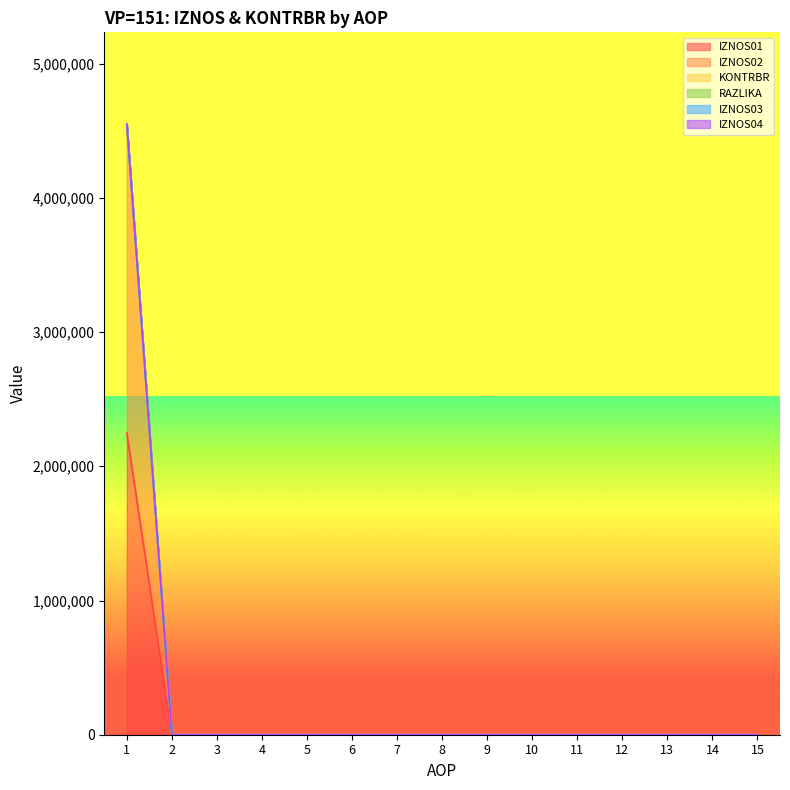

True or false: RAZLIKA and IZNOS01 cross at least once.

False